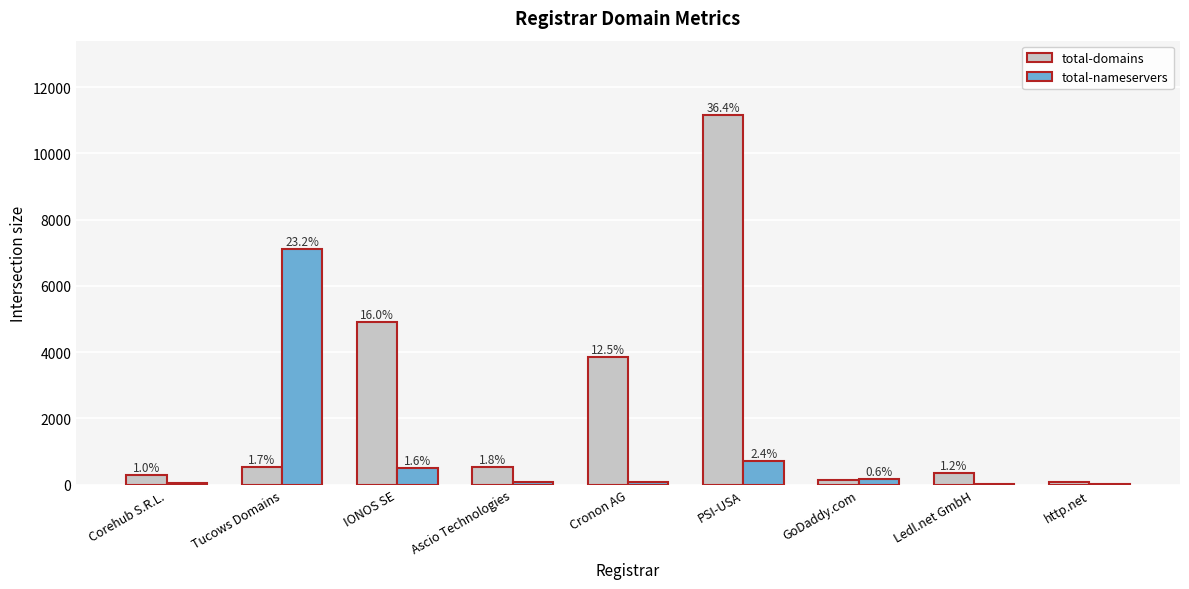

What are all the series names shown in the legend?

total-domains, total-nameservers